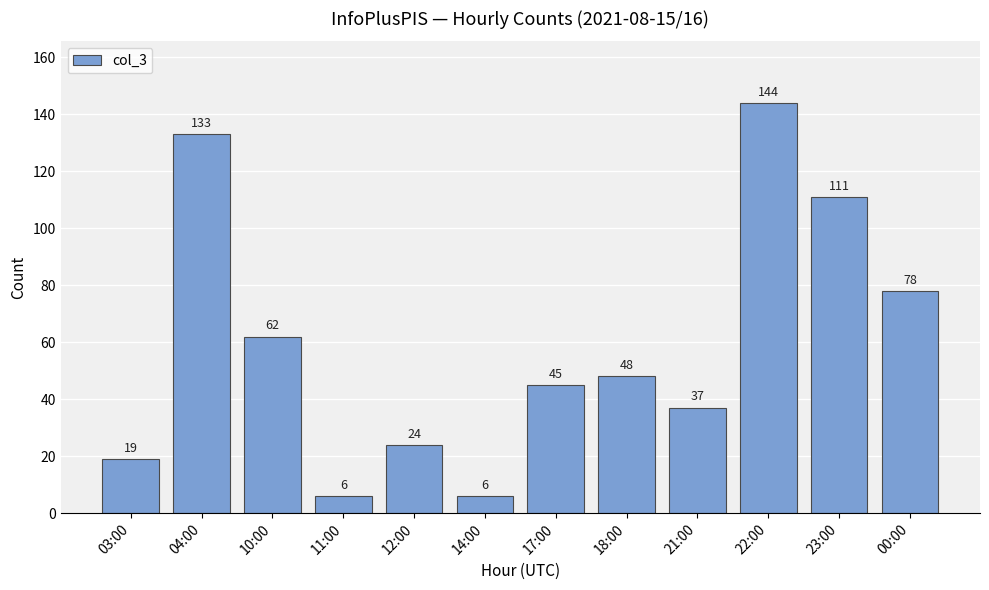

What is the label of the 9th bar from the left?

21:00